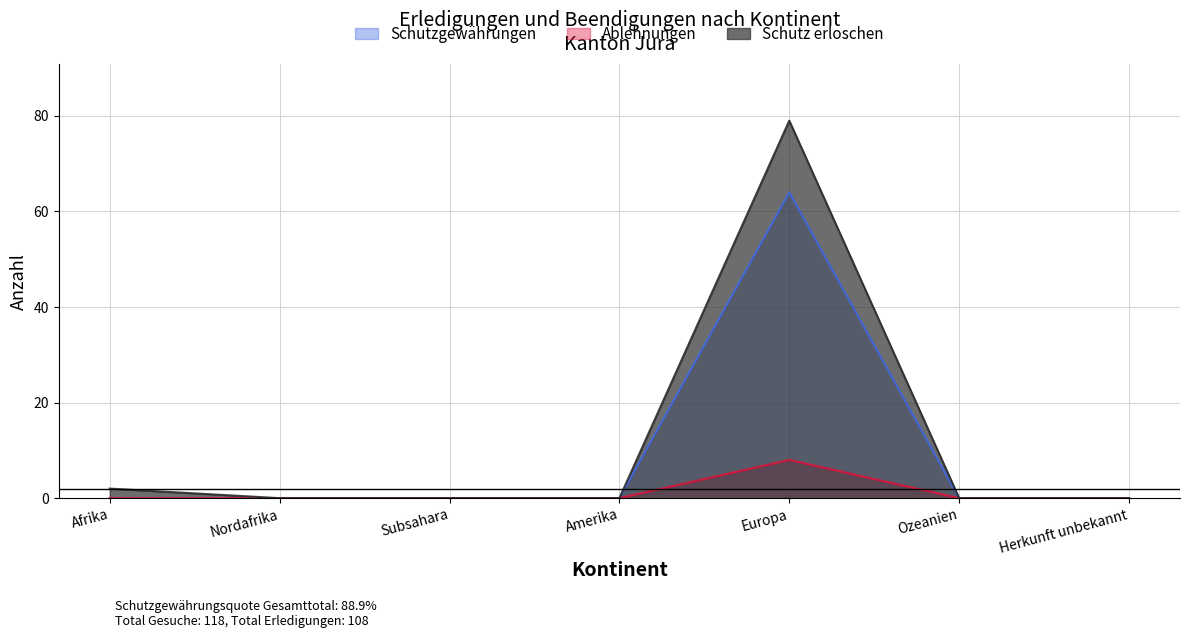

What is the label of the 2nd point from the right?

Ozeanien